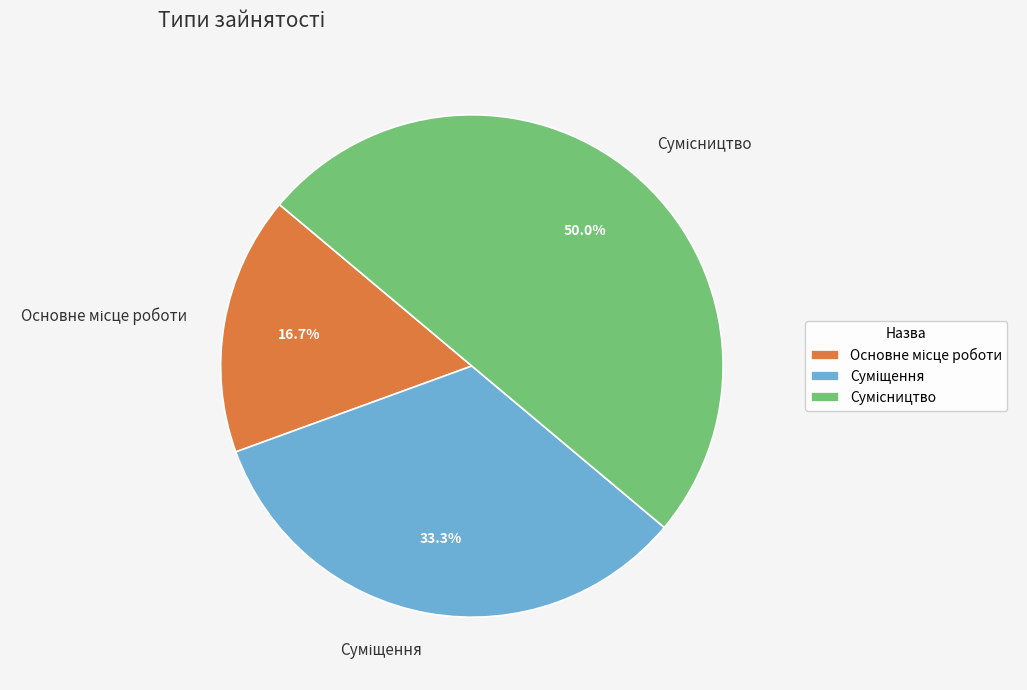

What portion of the pie excludes Суміщення?

66.7%